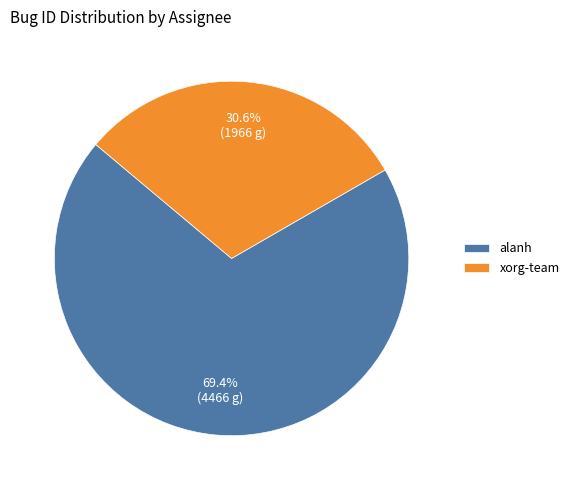

How many slices are in this pie chart?

2